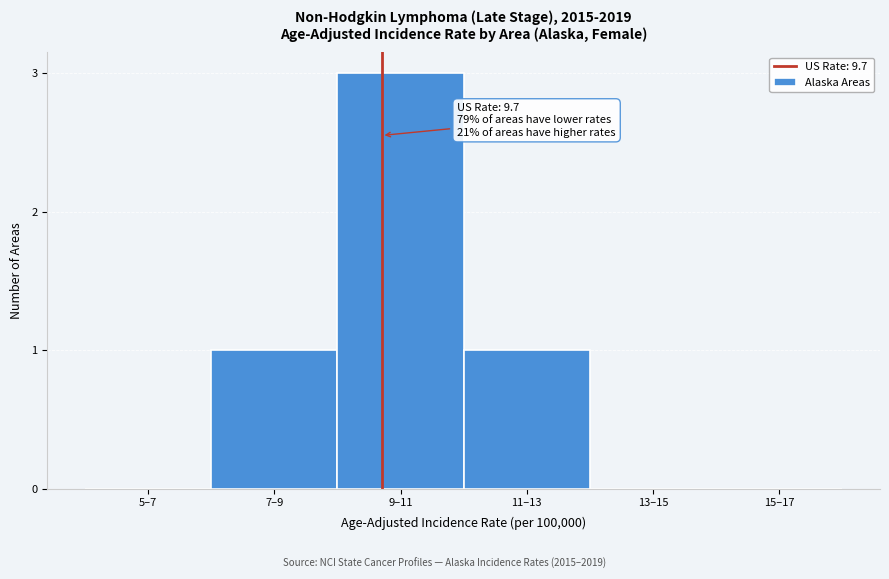

Reading left to right, what are all the values shown in this chart?

5–7=0	7–9=1	9–11=3	11–13=1	13–15=0	15–17=0